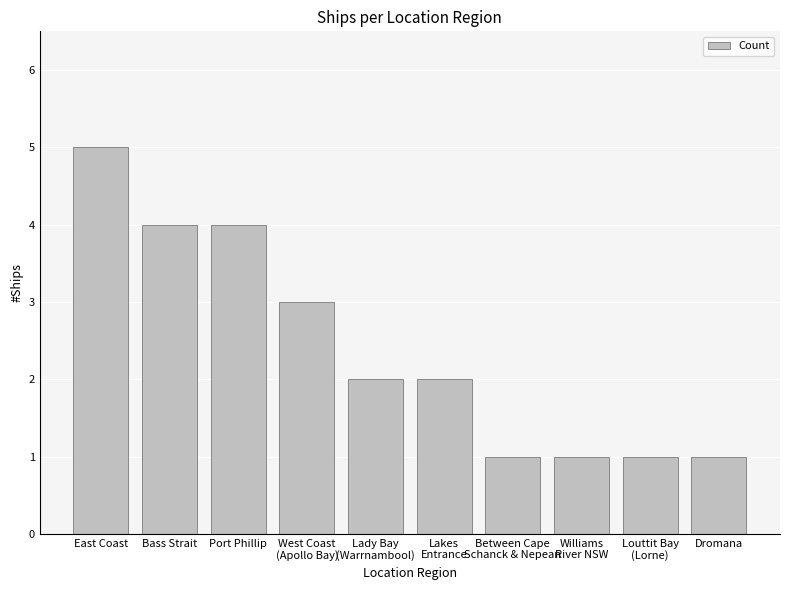

The chart shows a value of 0 at Between Cape
Schanck & Nepean. True or false?

False